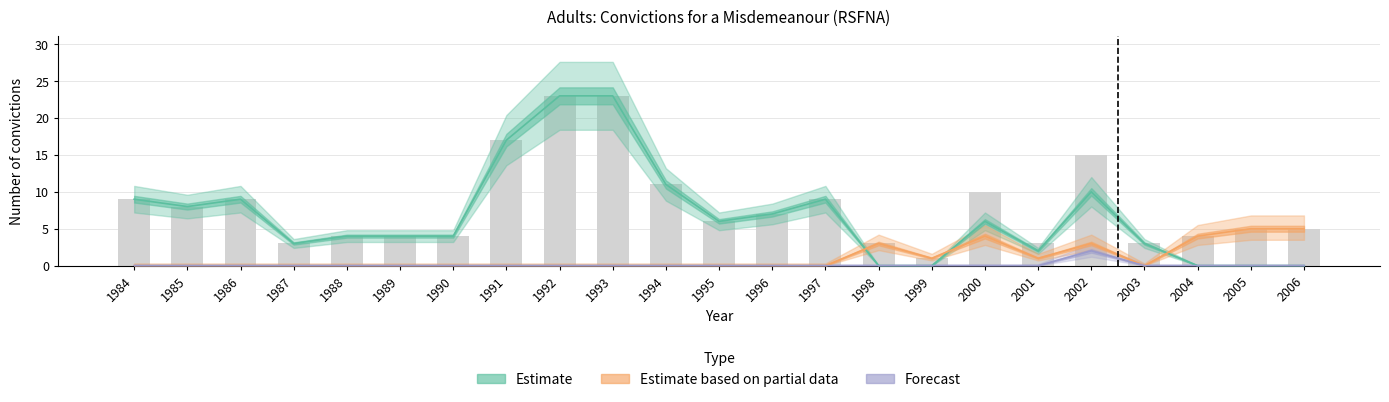

The value of Estimate at 2001 is 2. True or false?

True